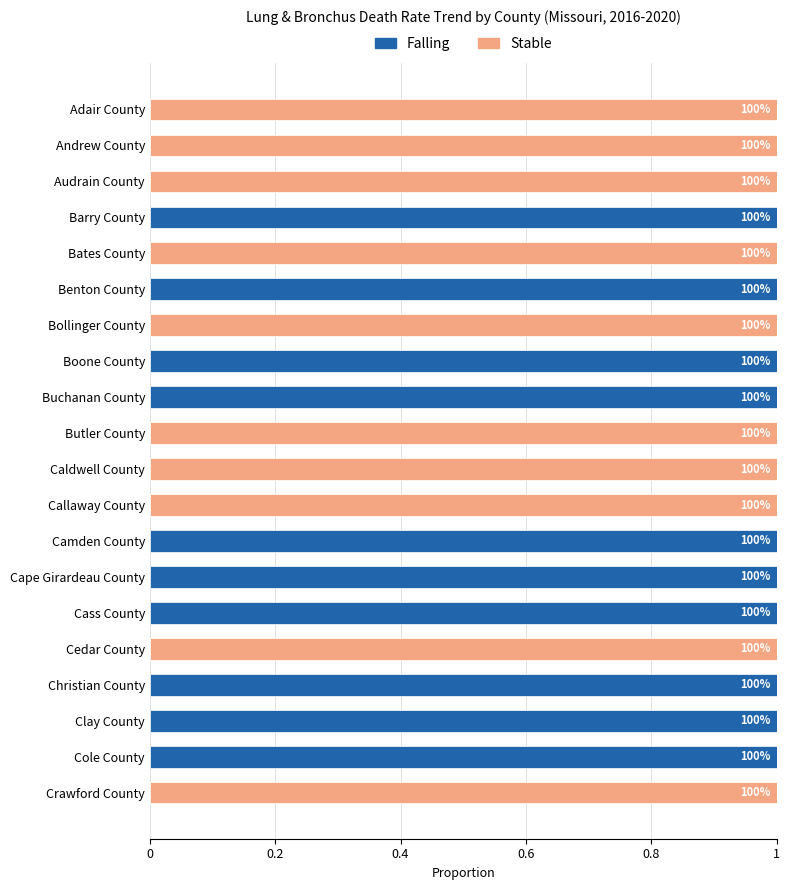

What are all the series names shown in the legend?

Falling, Stable